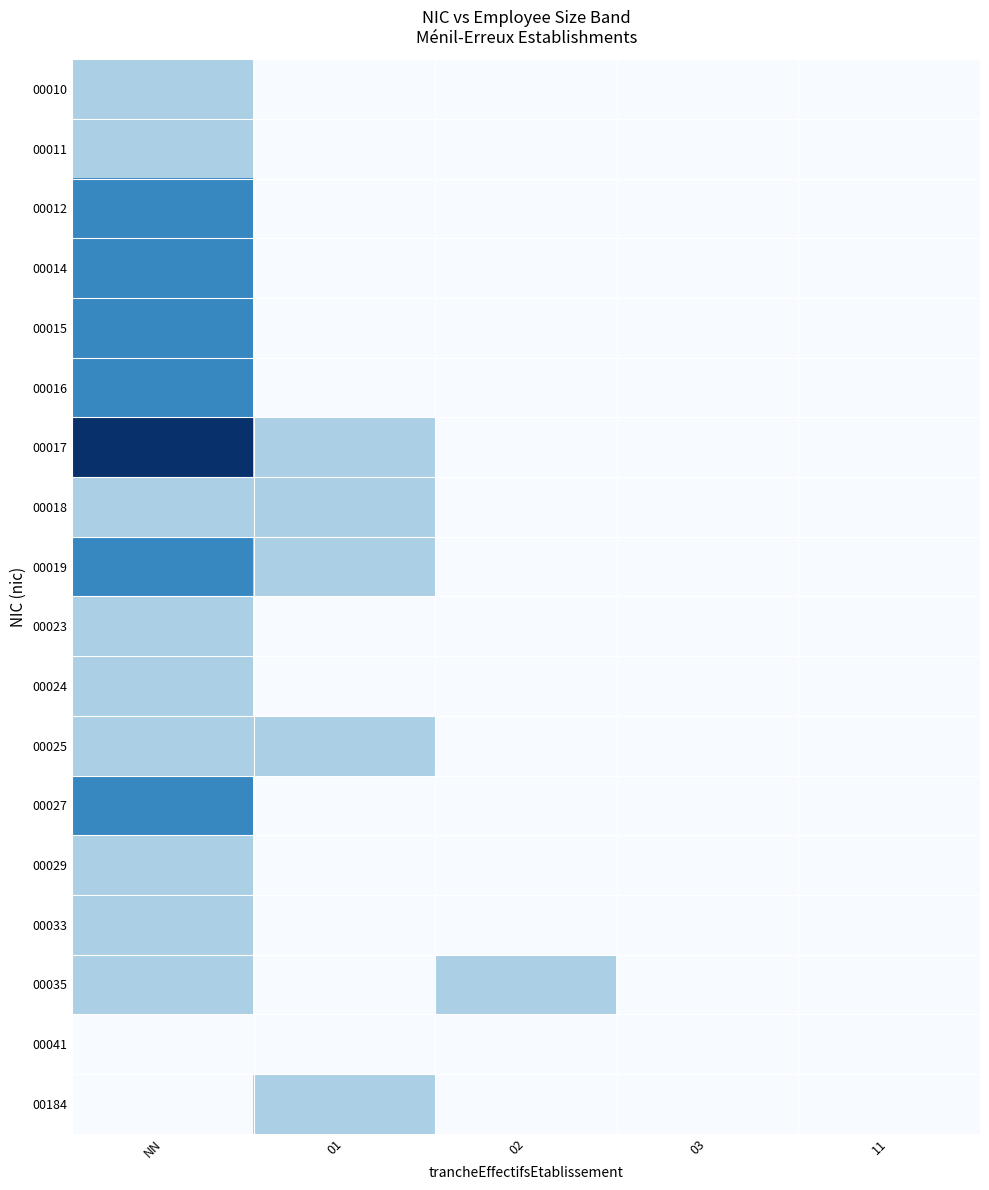

At which category does the chart reach its peak across all series?

NN